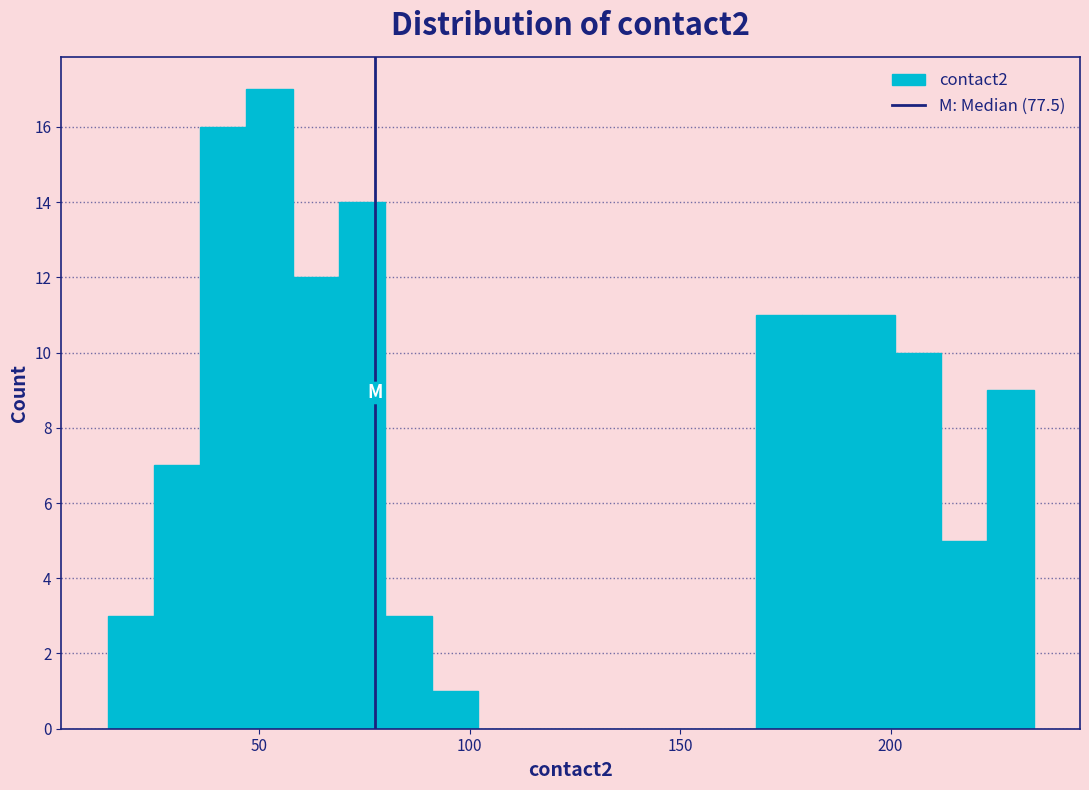

Read against the x-axis, roughly where is the centre of the tallest bar?

55